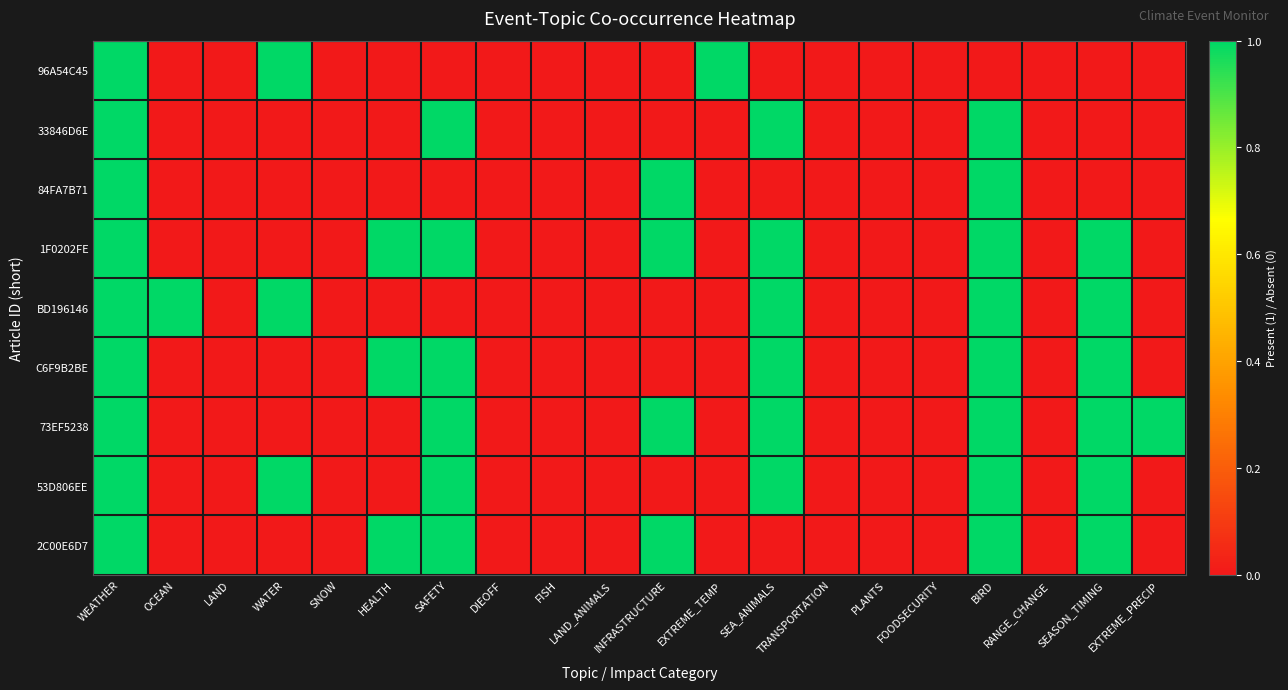

What is the total value across all series at WATER?

3